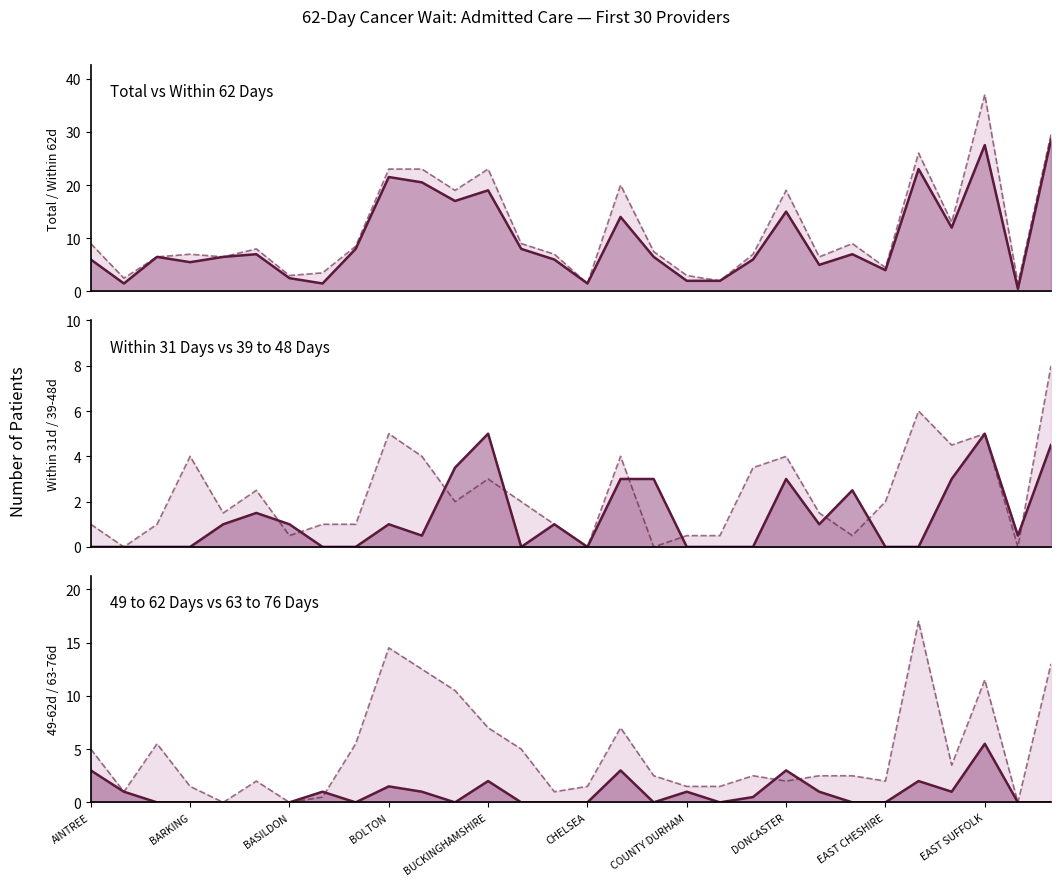

Is it true that 63 to 76 Days (line) equals 3.0 at 16?

True